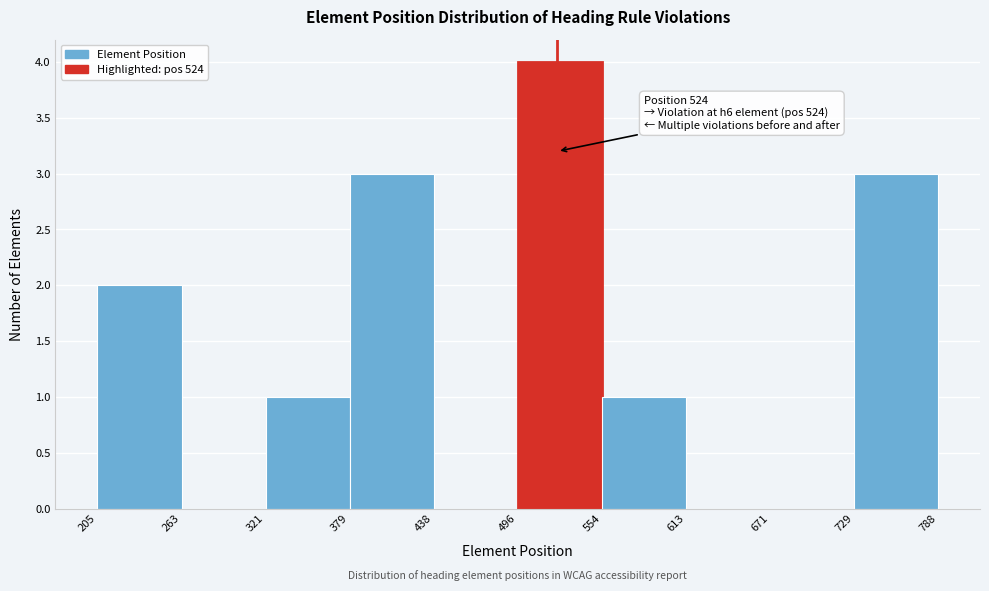

Over which range of the x-axis is the bar tallest?

496 to 554